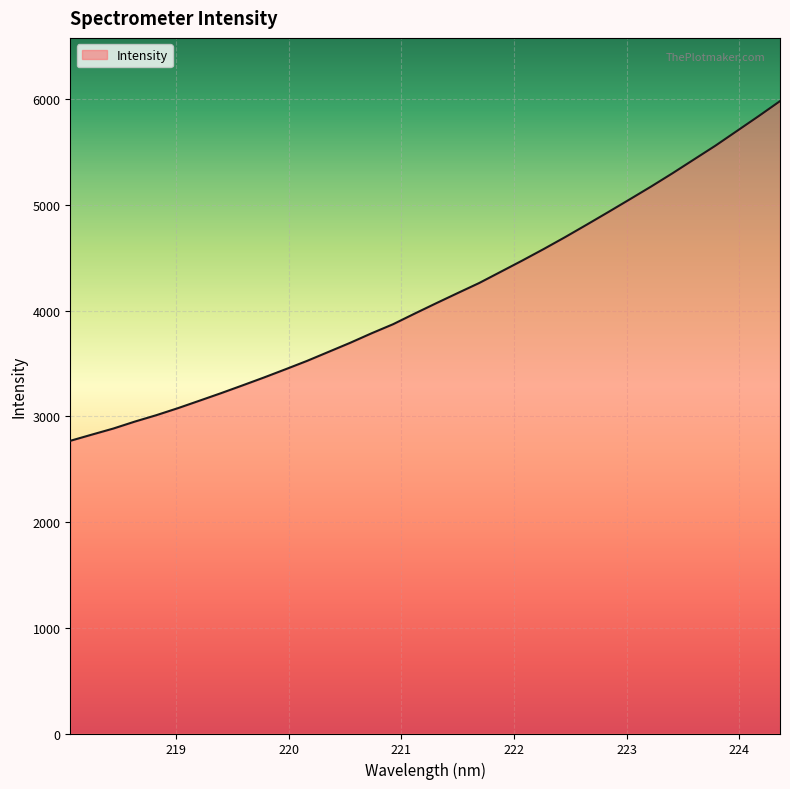

What is the difference between the maximum and minimum values?

3212.6